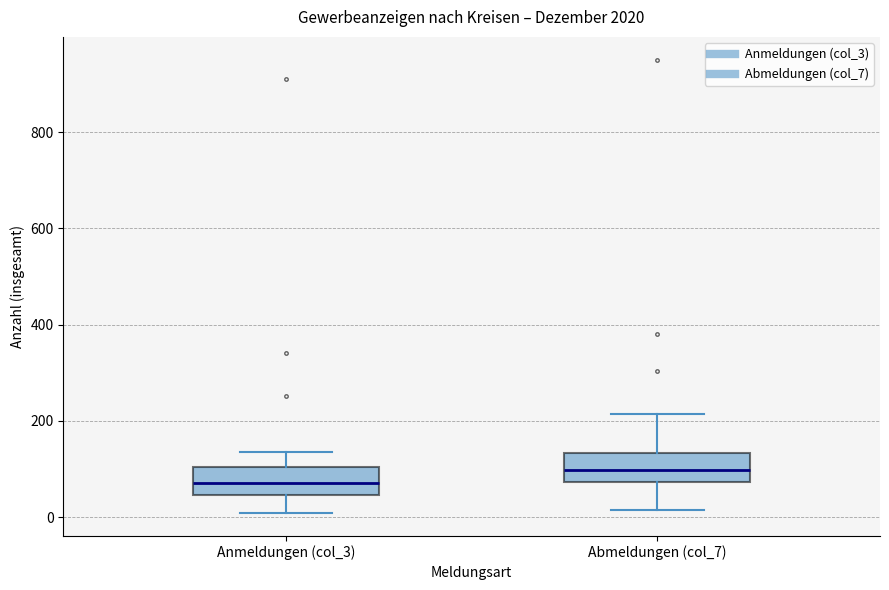

Which box has the highest median line?

Abmeldungen (col_7)